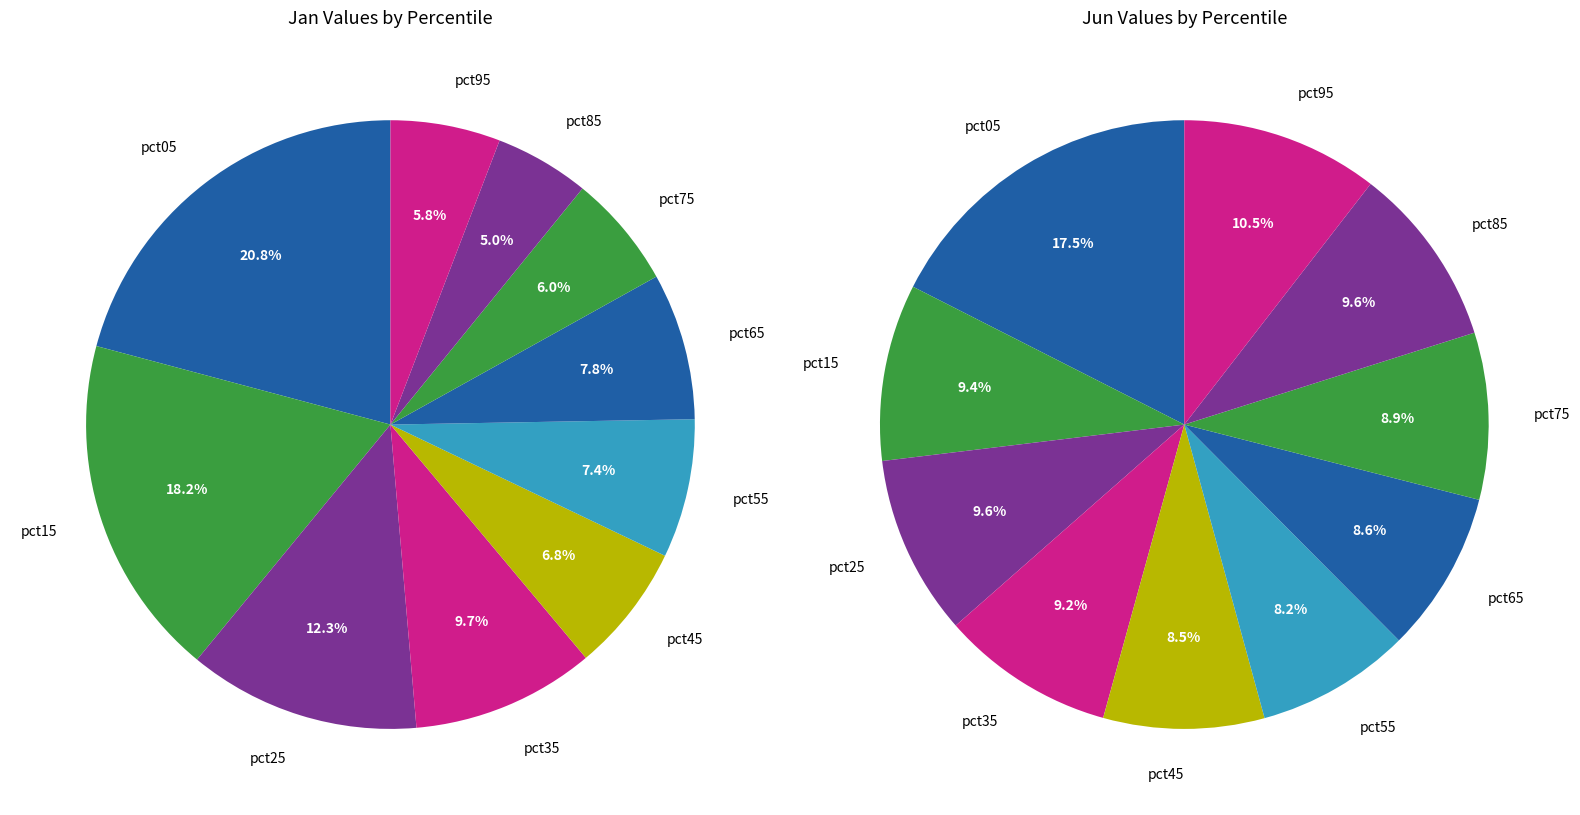

What is the difference between the highest and lowest values at 4?

0.9